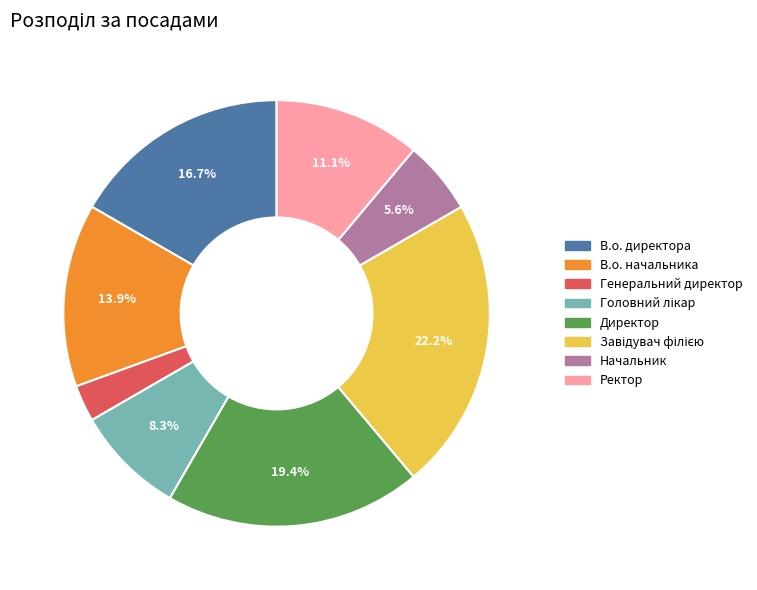

Do Начальник and Генеральний директор together represent more than half of the pie?

No